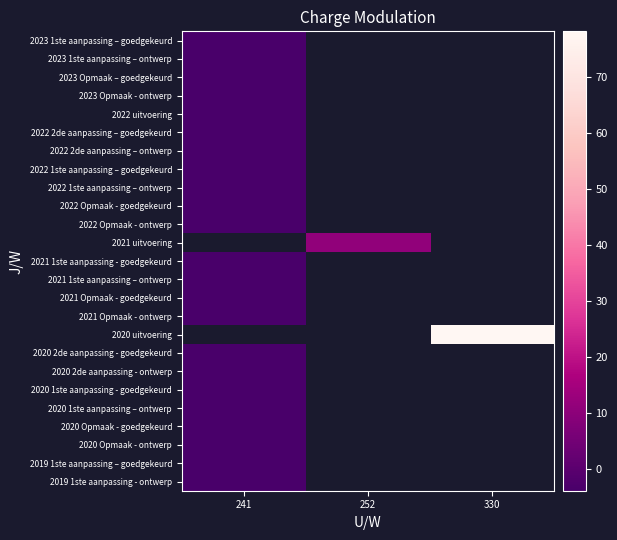

What is the minimum value for 2022 uitvoering?

-3.9